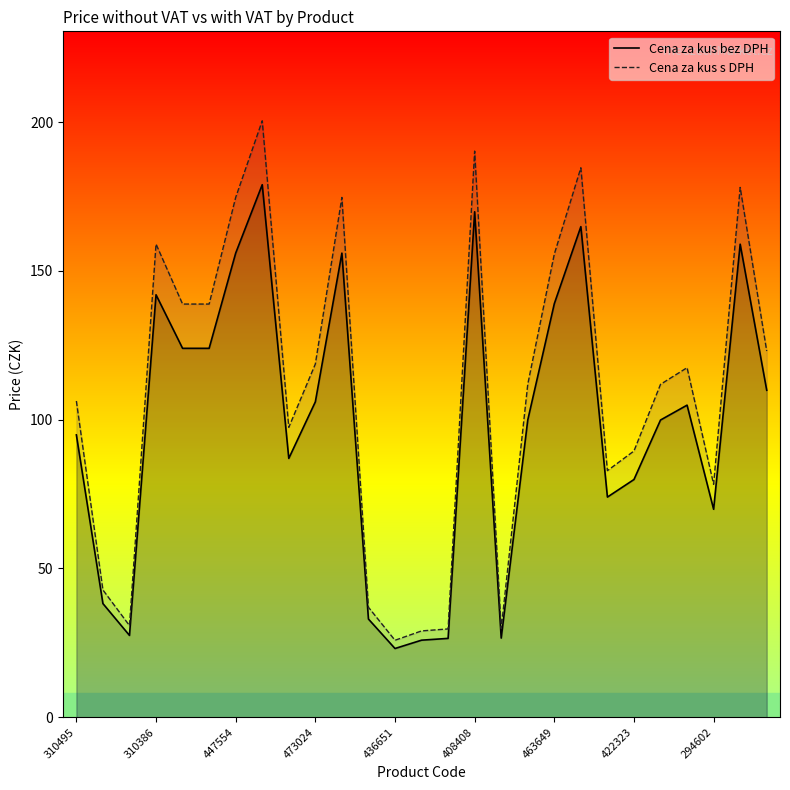

How many distinct data groups are displayed?

2